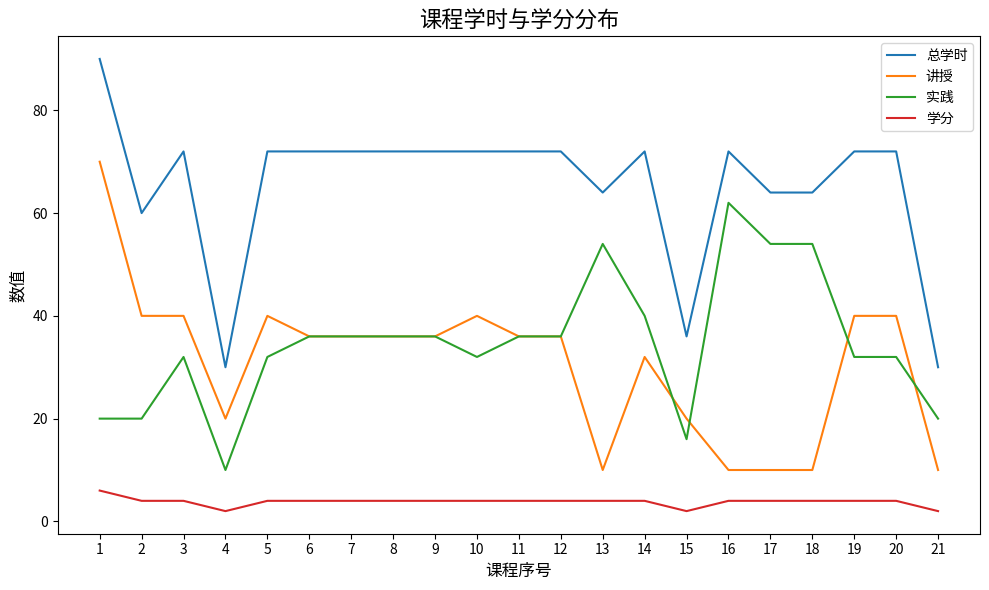

Which series has the largest total across all categories?

总学时